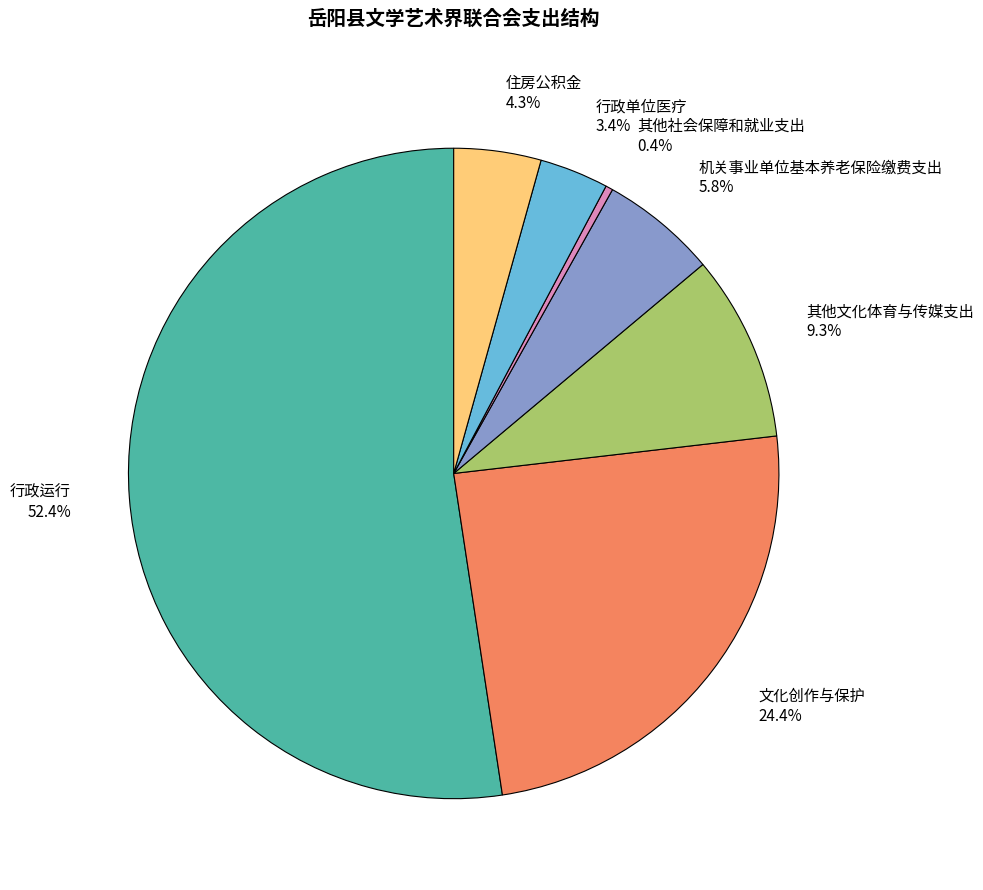

To the nearest percent, what percentage of the pie is 行政单位医疗?

3%